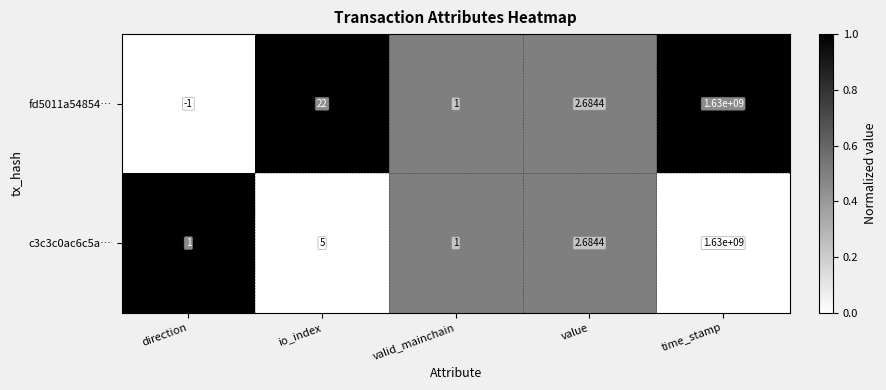

At which label does fd5011a54854… first exceed 2?

io_index